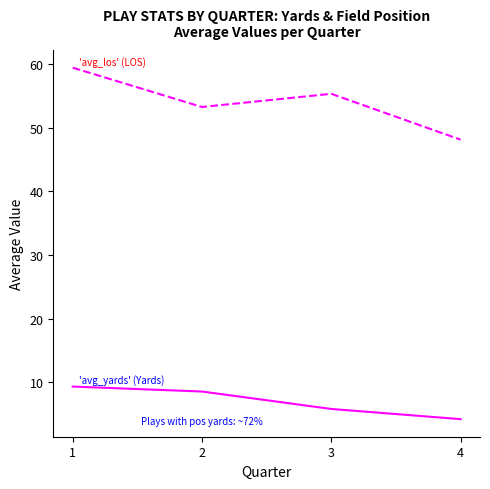

What is the smallest value displayed?

4.2